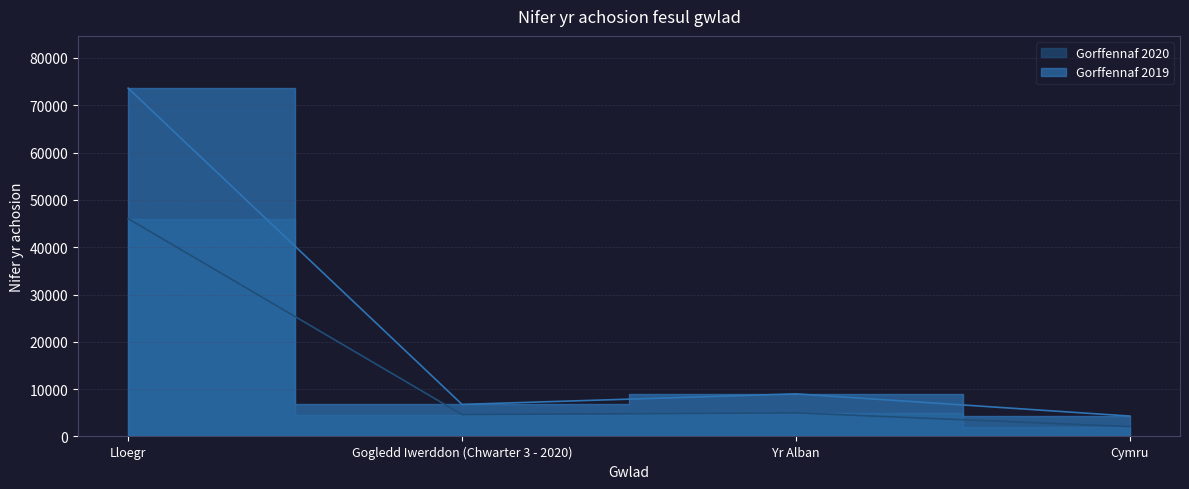

What is the label of the 3rd point from the right?

Gogledd Iwerddon (Chwarter 3 - 2020)